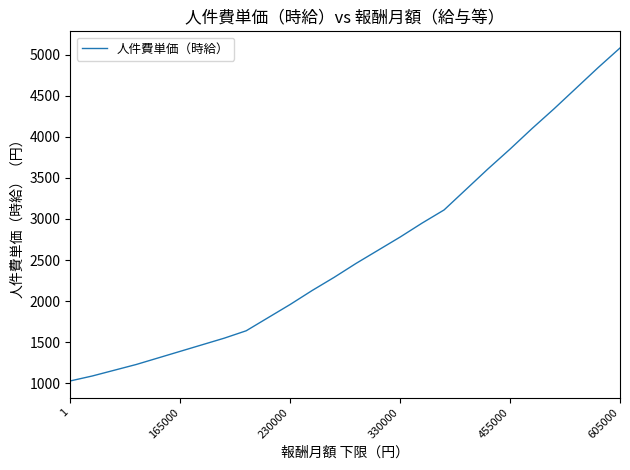

What is the smallest value displayed?

1030